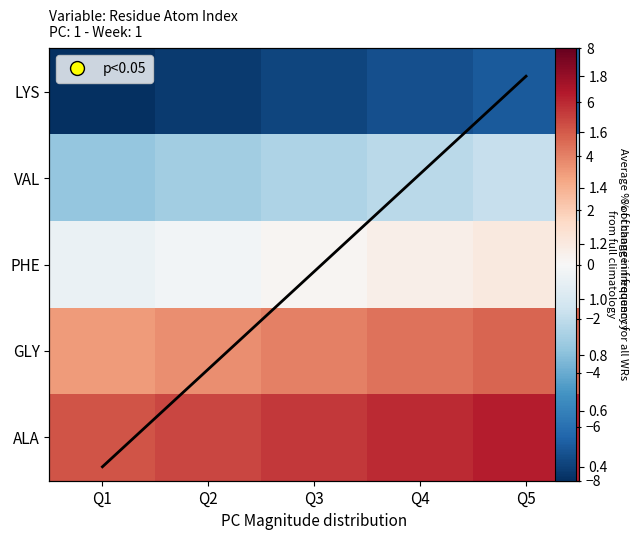

The LYS series shows -8.0 at Q1. True or false?

True